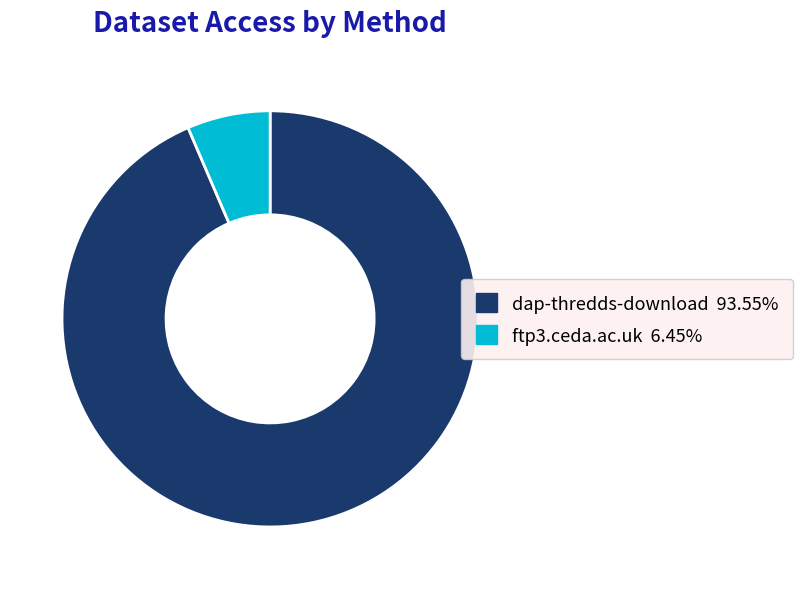

Is there any slice that represents more than half of the pie?

Yes